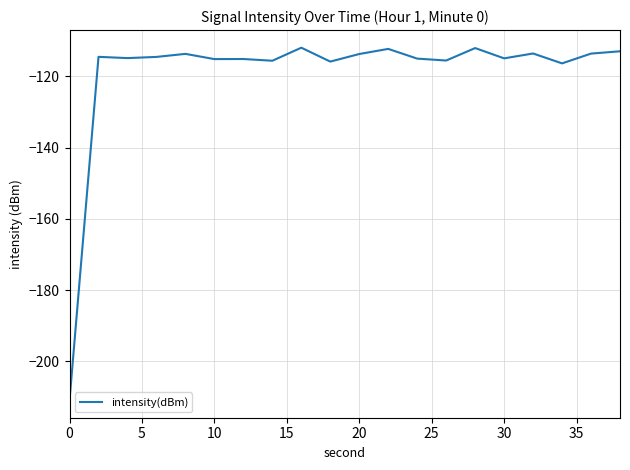

What is the difference between the second highest and minimum values?

98.9